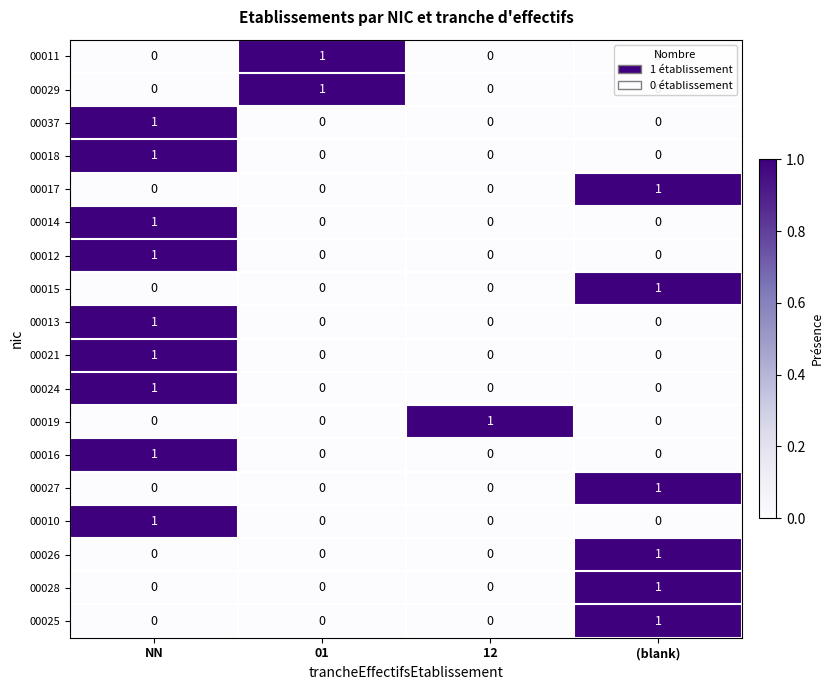

How many series are shown in this chart?

18